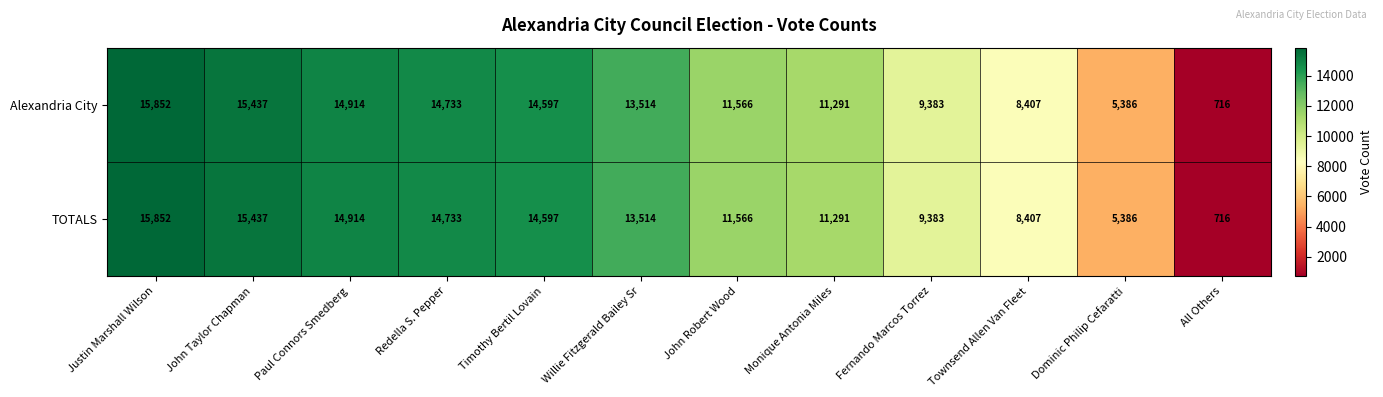

What is the minimum value shown in the chart?

716